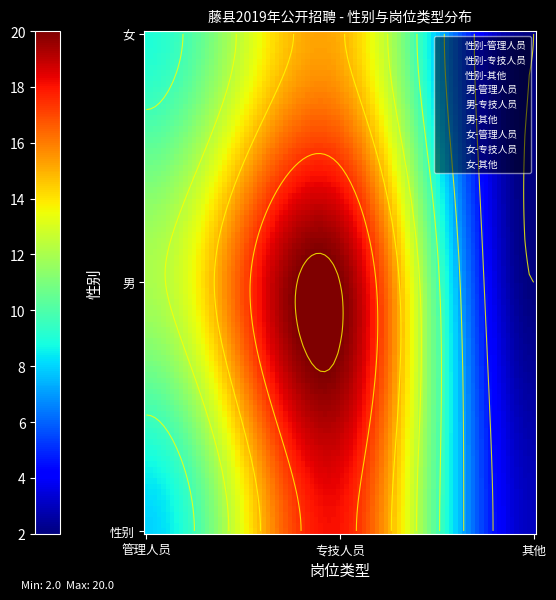

What is the highest value of the 女 series?

15